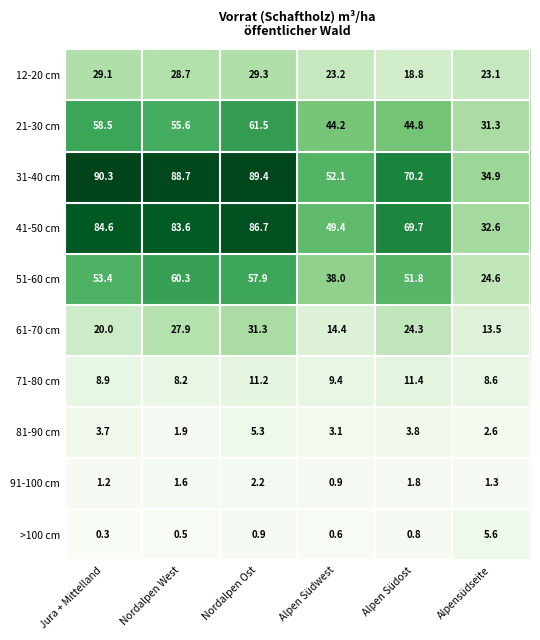

Which series changed the most between Nordalpen Ost and Alpen Südost?

31-40 cm